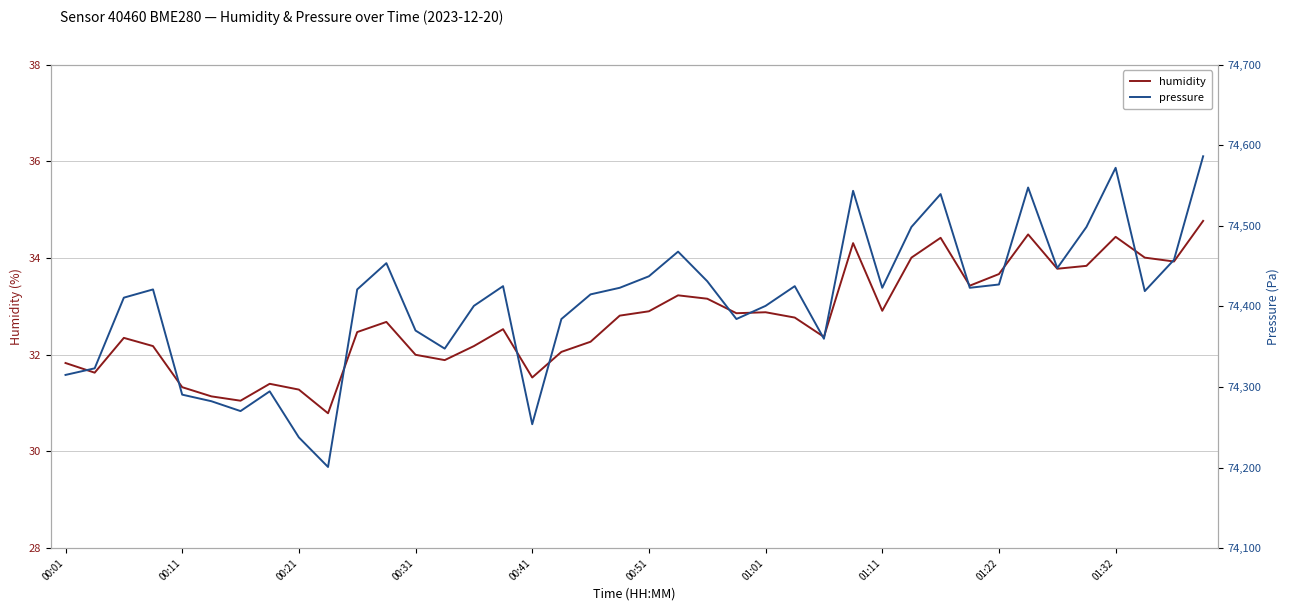

List the series in order of their peak value, lowest first.

humidity, pressure